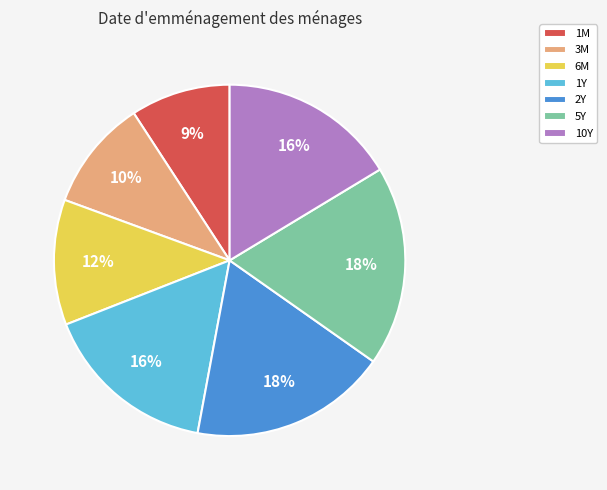

To the nearest percent, what is the difference between the largest and smallest slice percentages?

9%